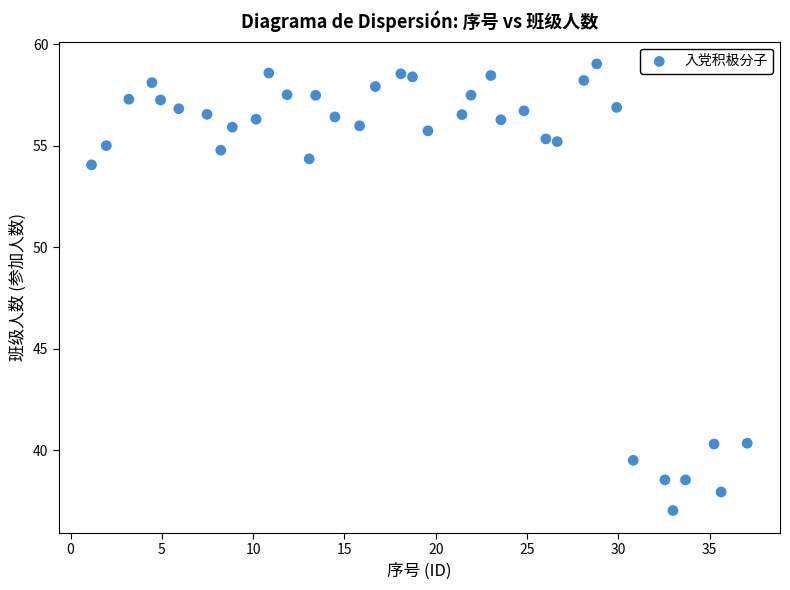

What Y value in the scatter plot is closest to 48?

54.1